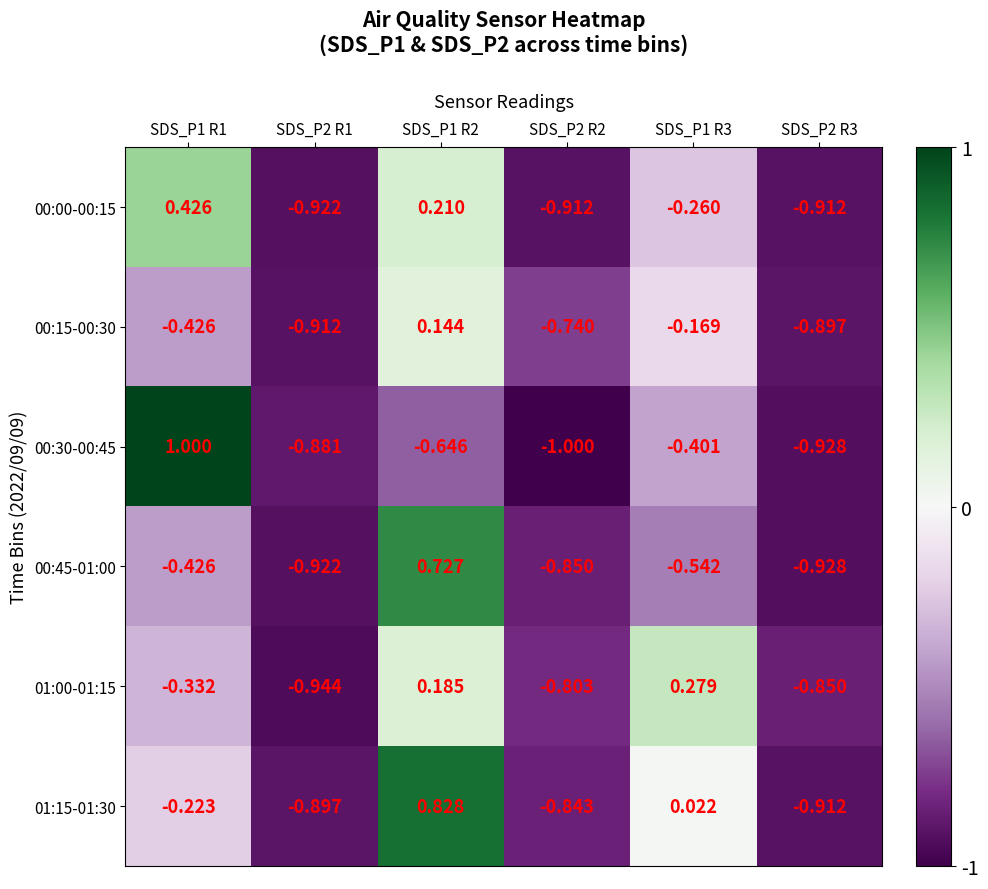

Is the value of 00:30-00:45 at SDS_P1 R3 greater than the value of 01:00-01:15 at SDS_P1 R2?

No